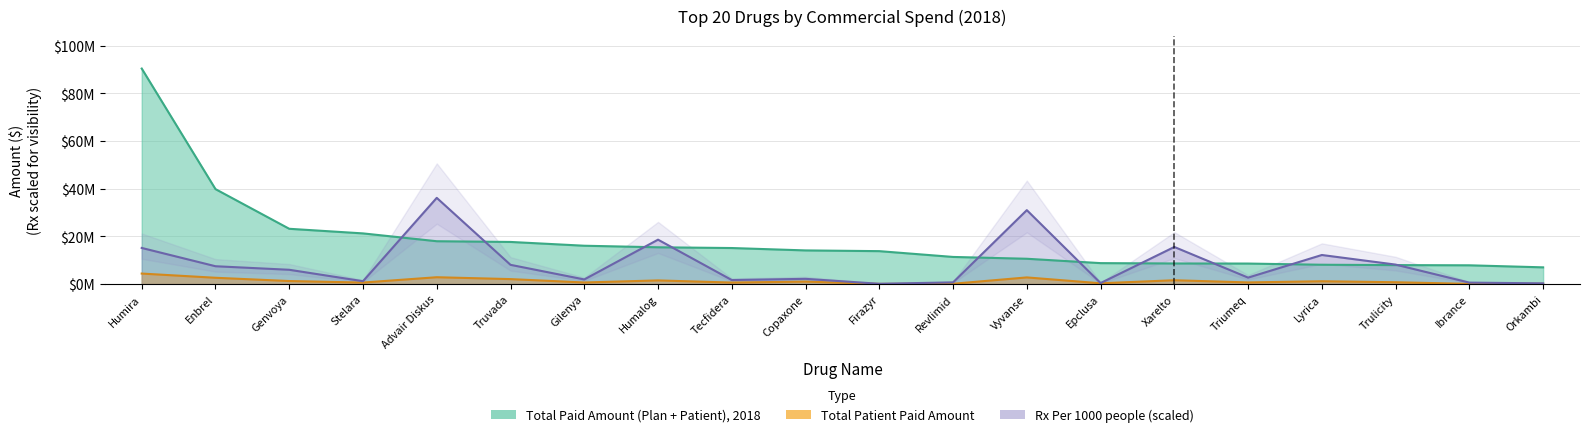

Which category has the highest value in the Rx Per 1000 people series?

Advair Diskus